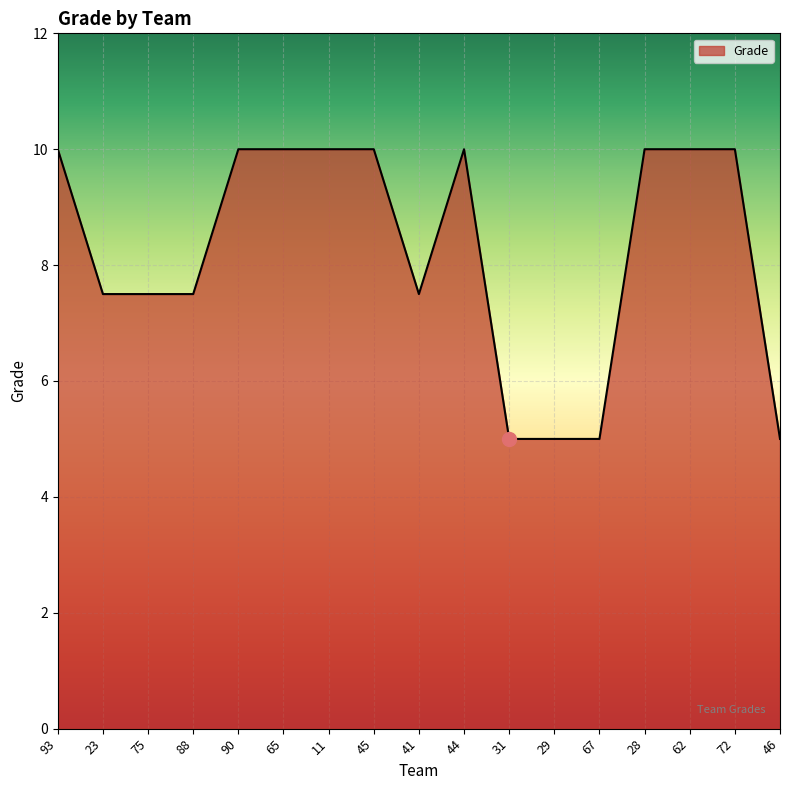

How many values are between 7 and 10?

13